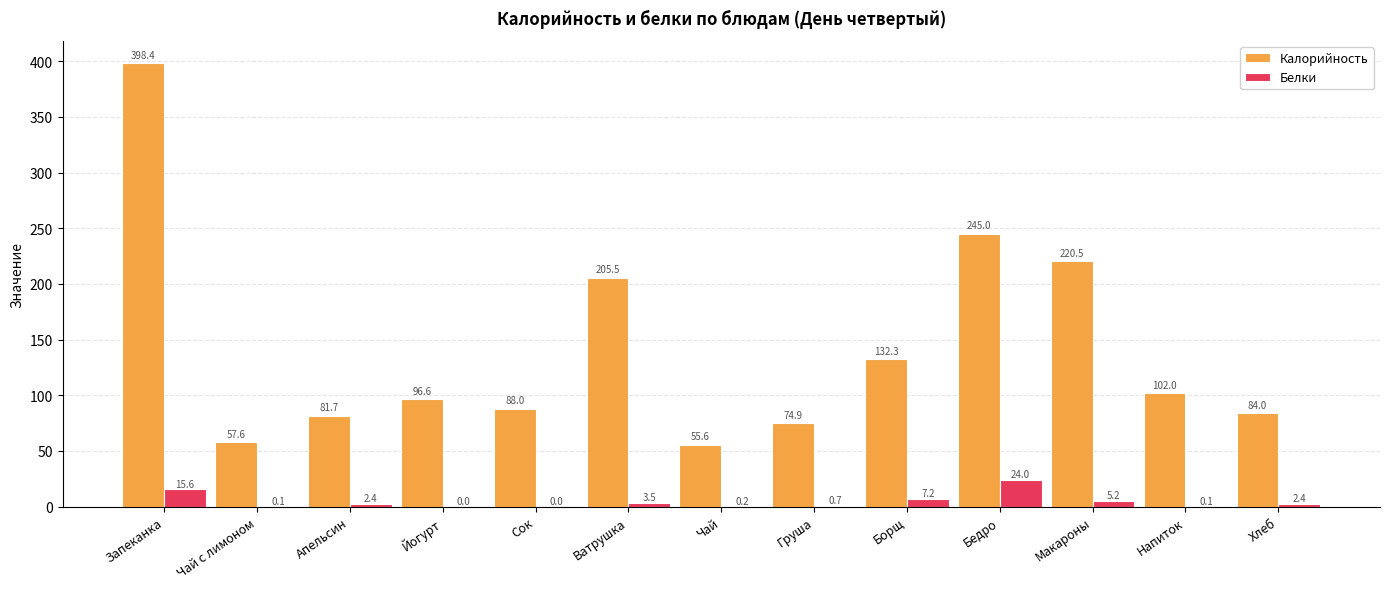

The value of Калорийность at Апельсин is 109.2. True or false?

False